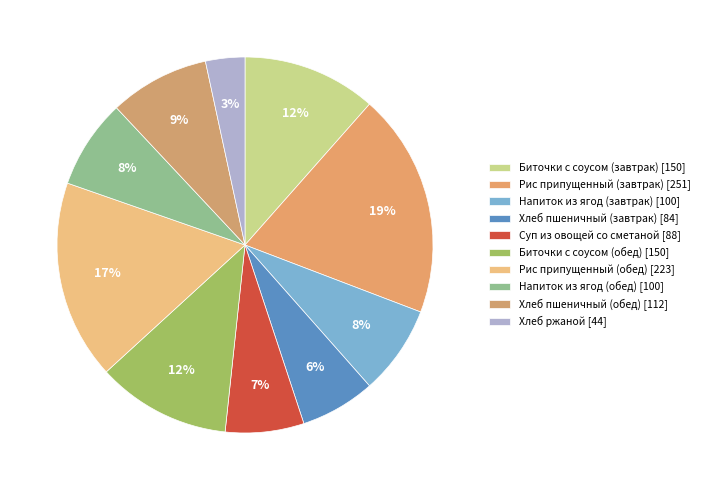

What is the change in value from Биточки с соусом (завтрак) to Рис припущенный (завтрак)?

+101